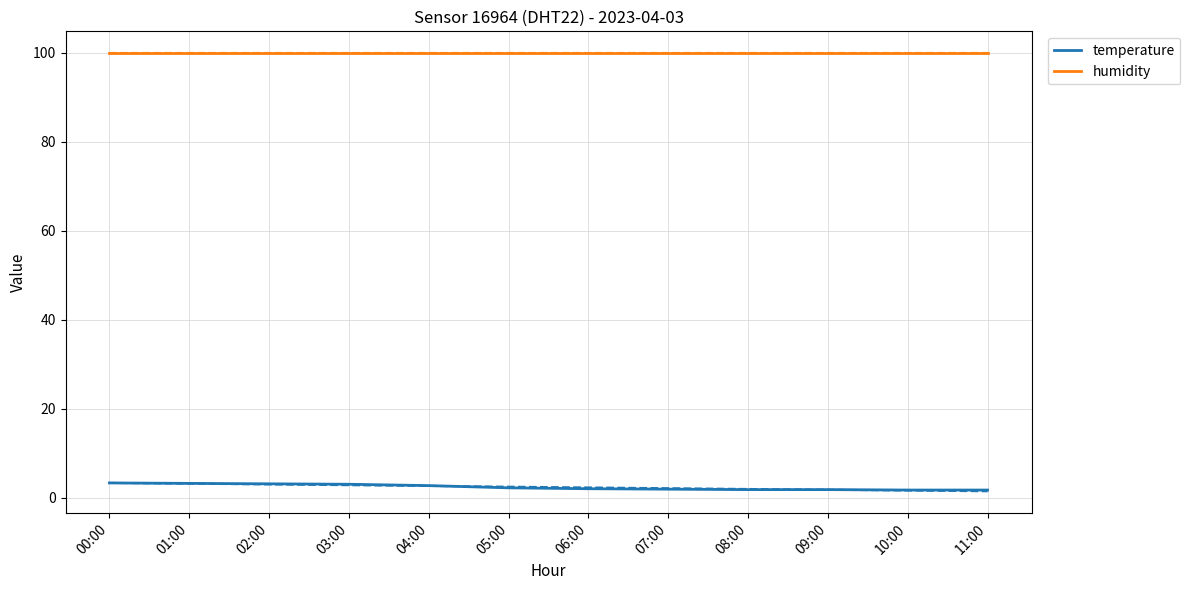

What is the lowest value of the temperature series?

1.7